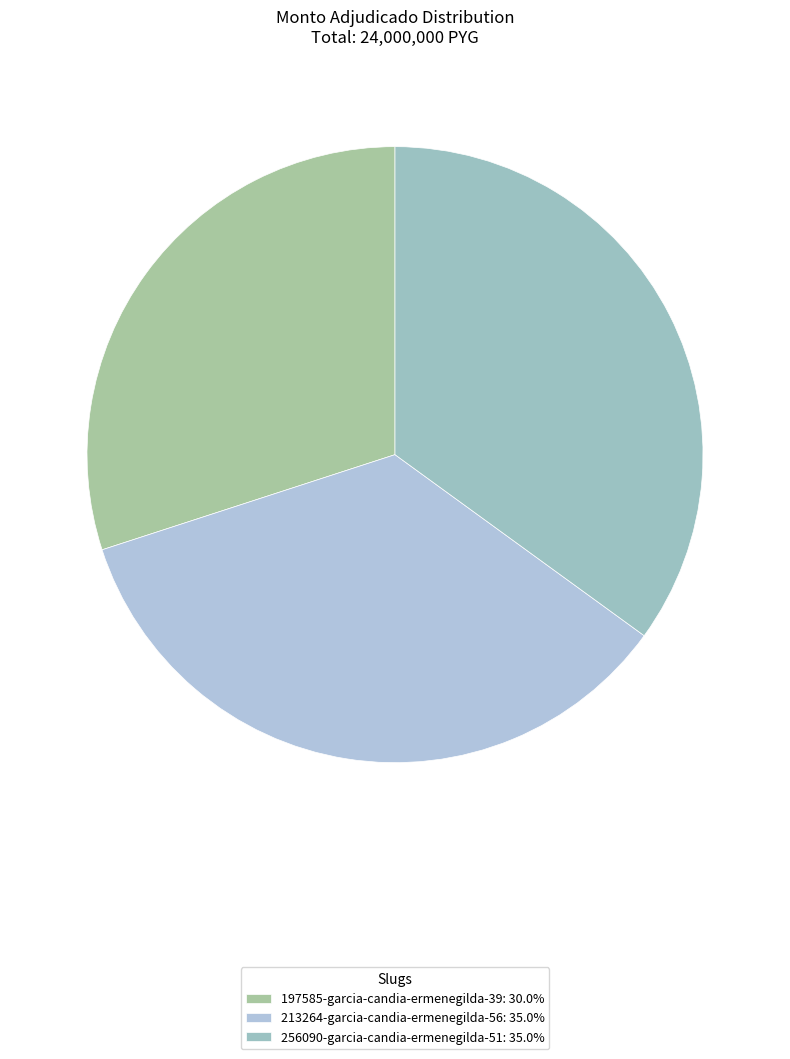

Between 197585 and 256090, which is larger?

256090